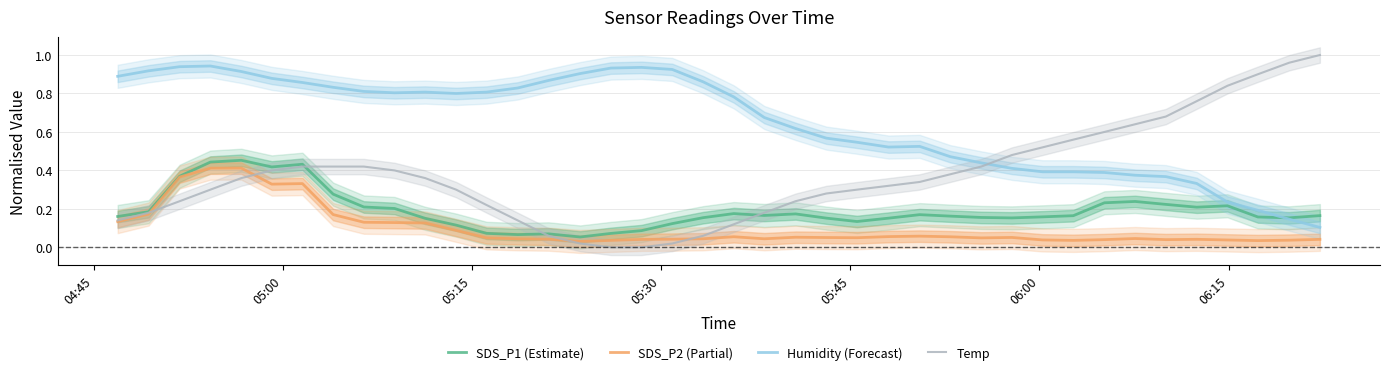

How many categories are shown in the chart?

40